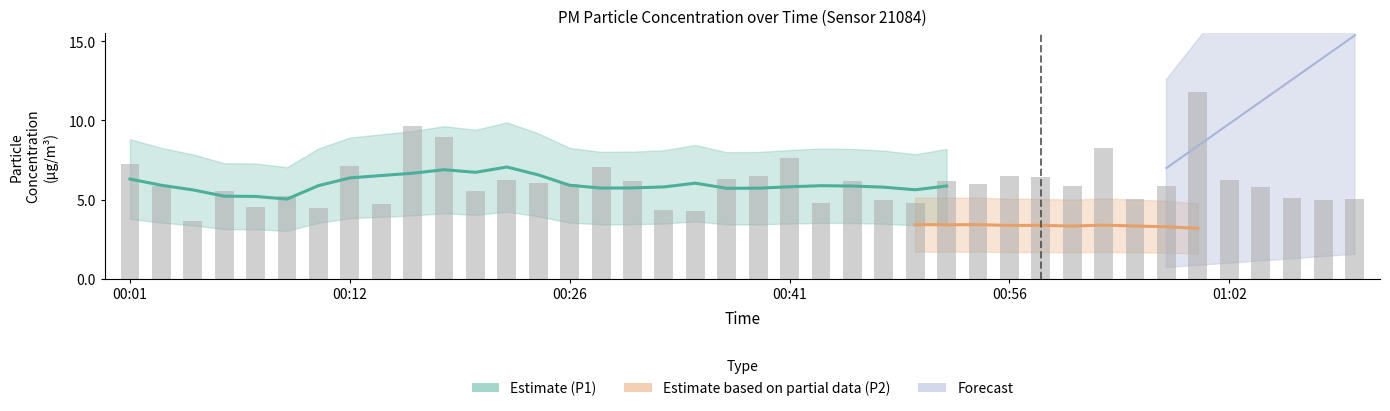

How many values exceed 5?

30